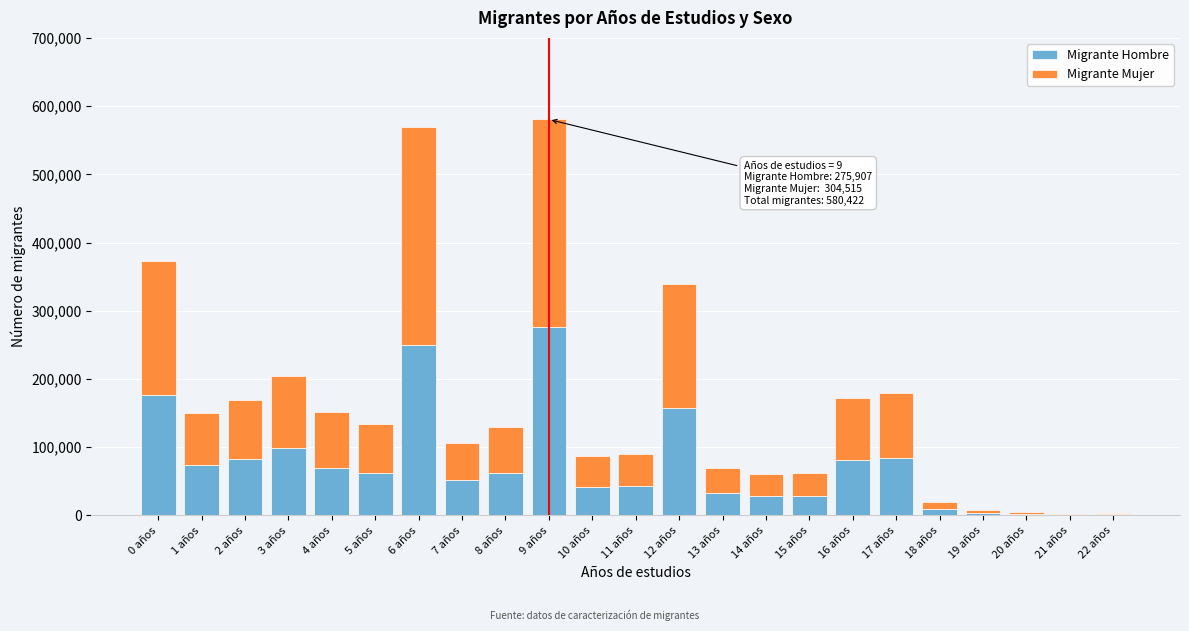

How many categories are shown in the chart?

23